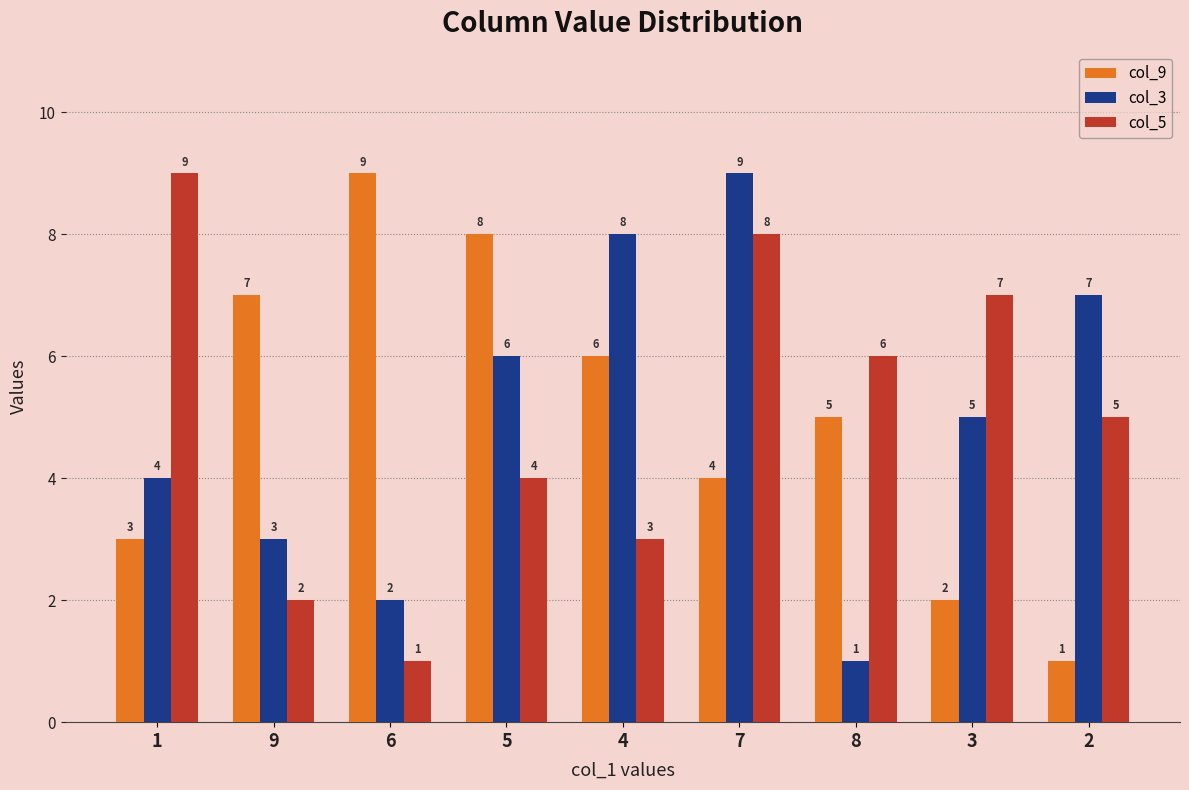

Is the value of col_9 at 5 greater than the value of col_5 at 4?

Yes